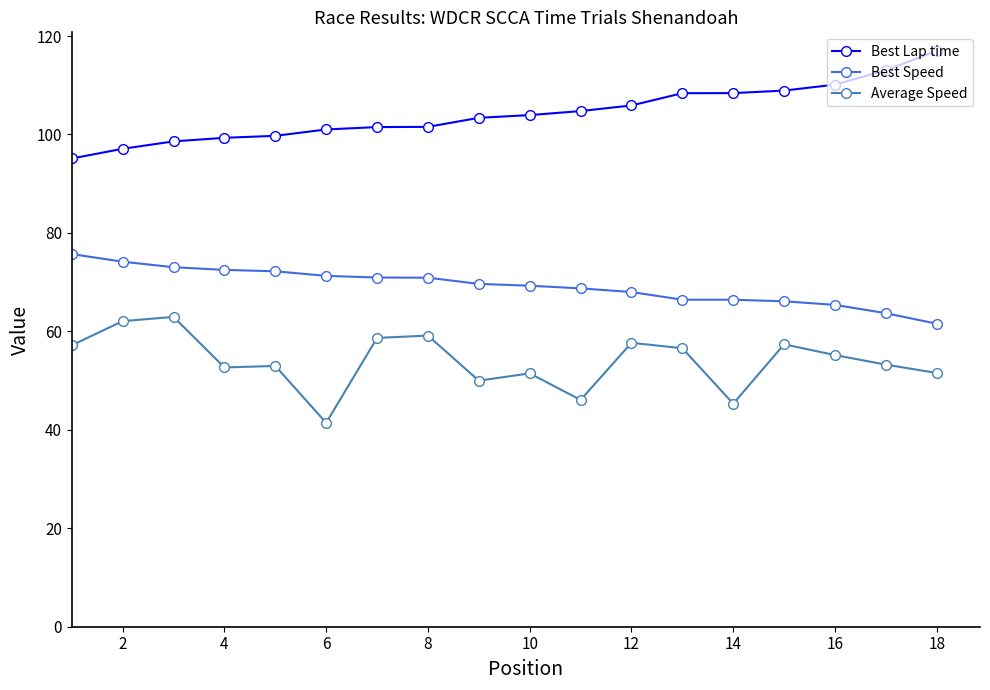

True or false: Average Speed has more than 0 points higher than both neighbors.

True